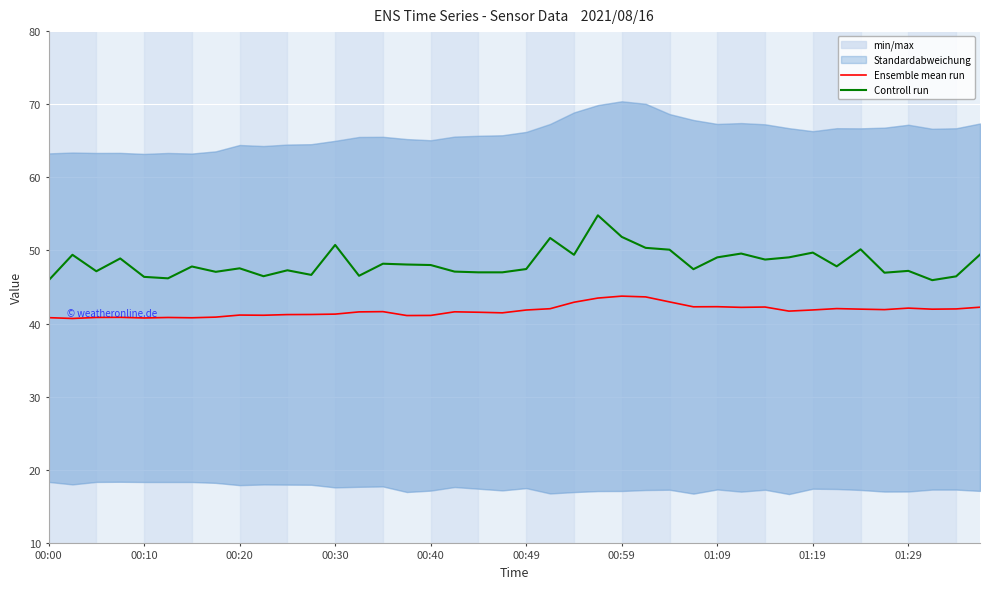

The Controll run series shows 73.9 at 00:40. True or false?

False